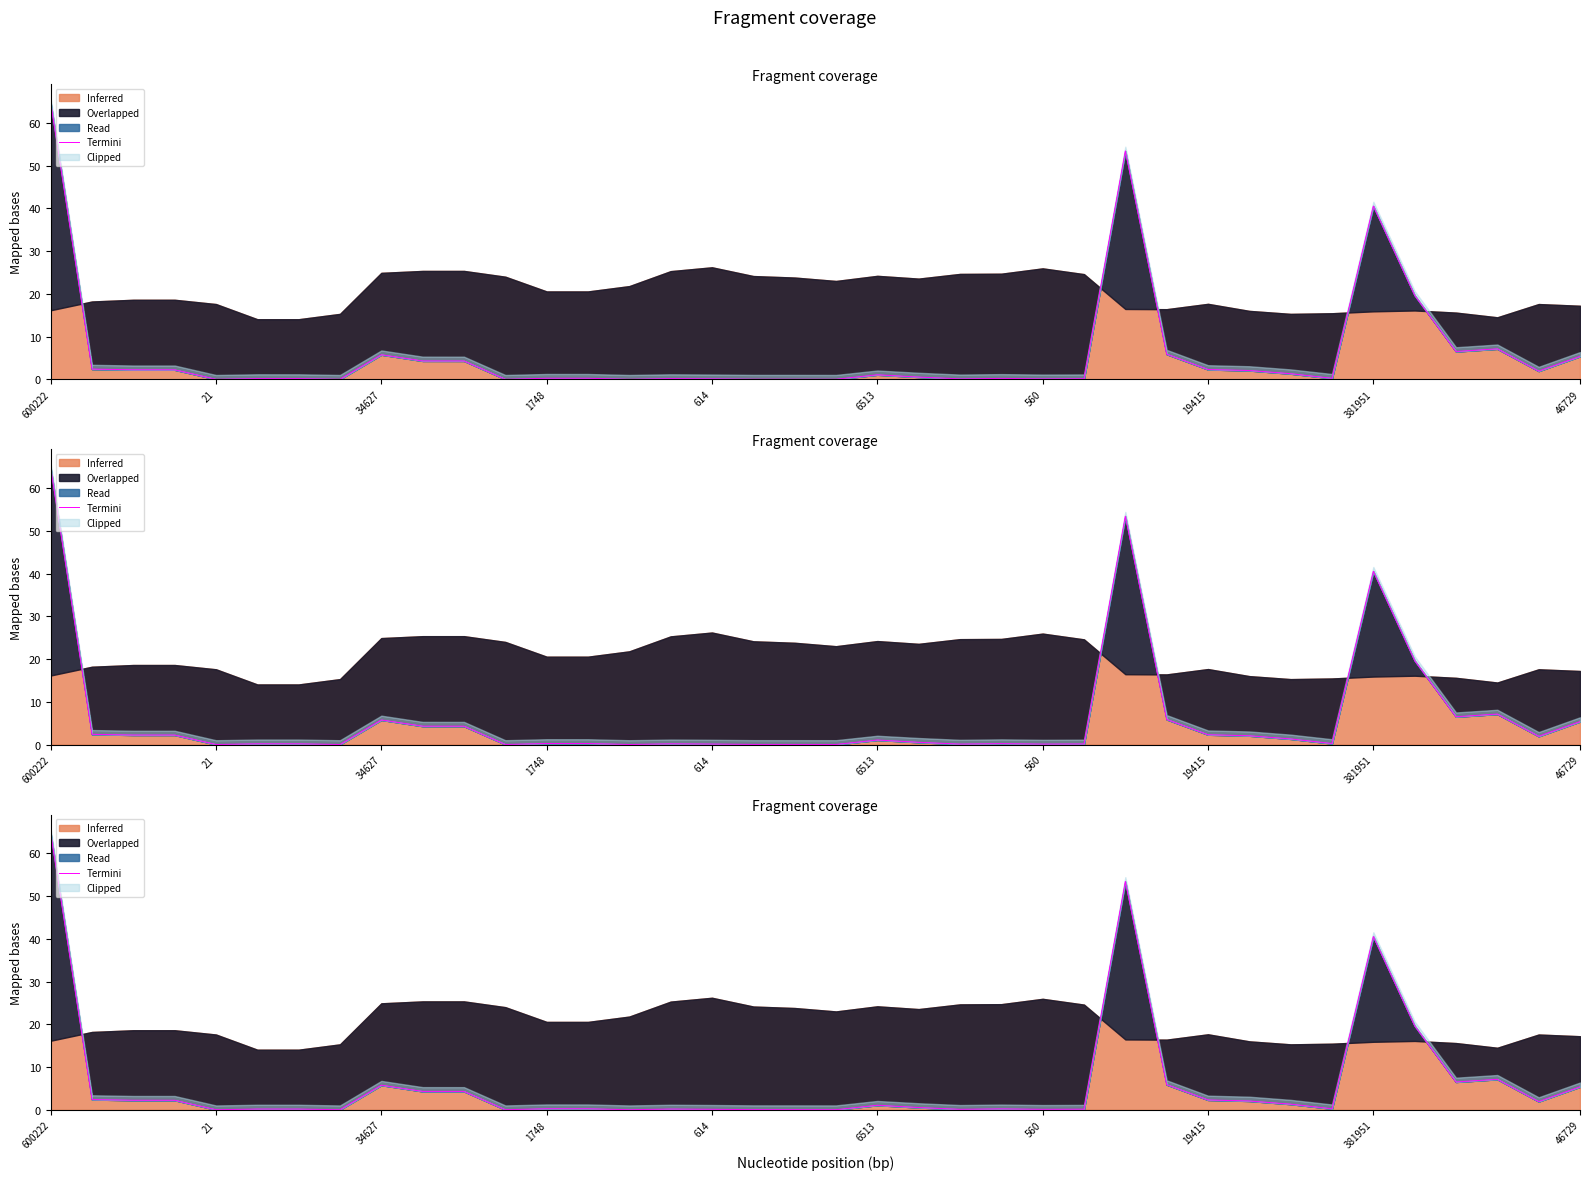

What is the label of the 36th point from the left?

35